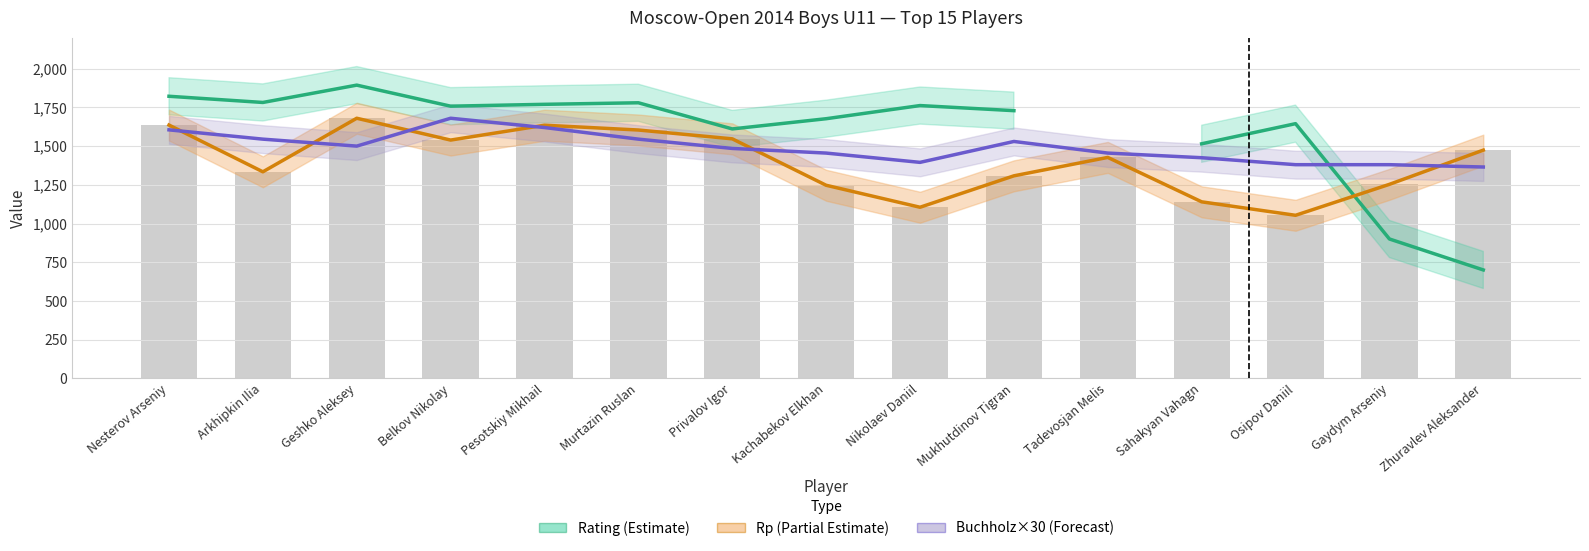

Which category has the lowest value in the Buchholz×30 (Forecast) series?

Zhuravlev Aleksander